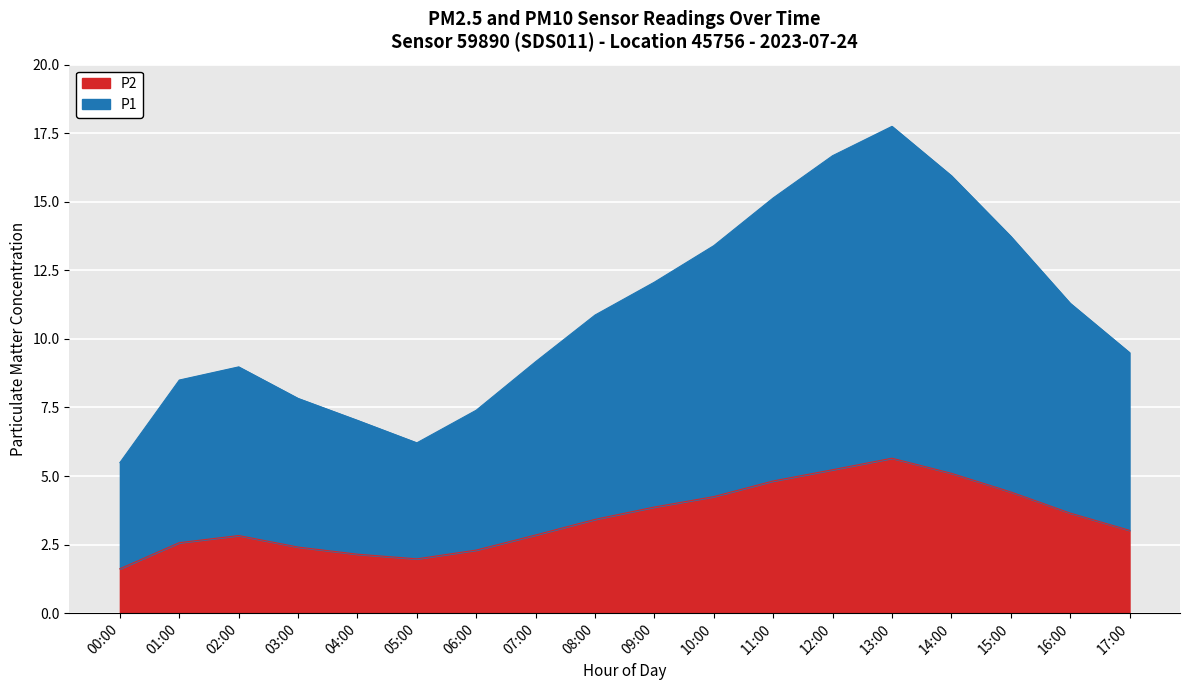

How many categories are shown in the chart?

18